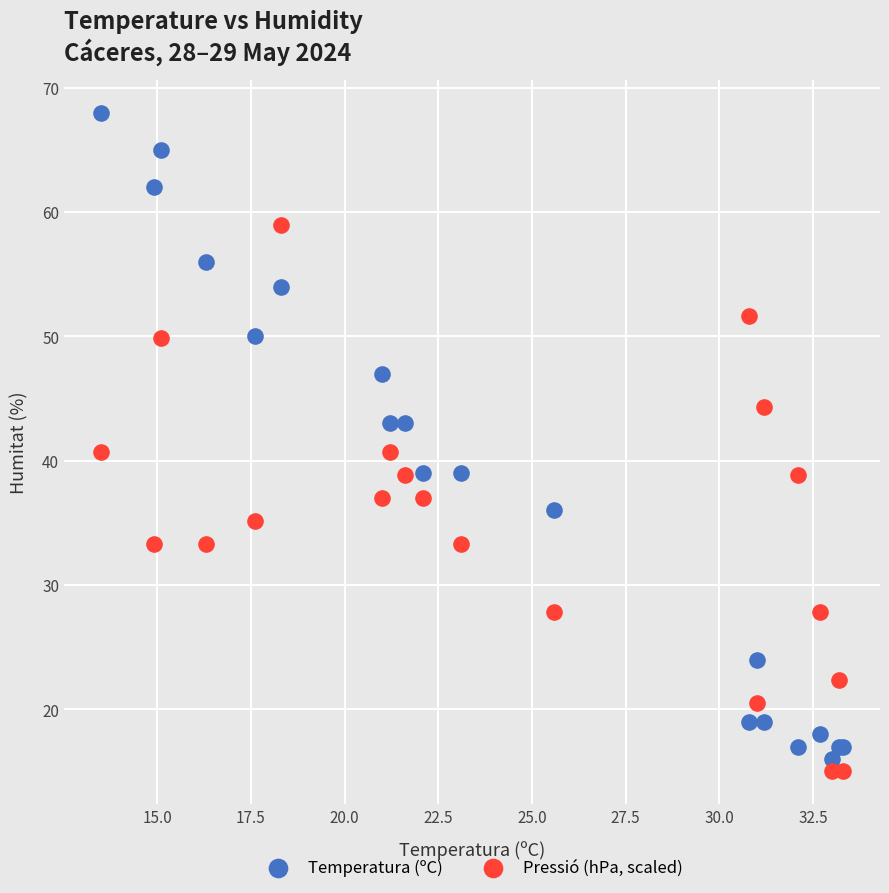

What are all the series names shown in the legend?

Temperatura (ºC), Pressió (hPa, scaled)